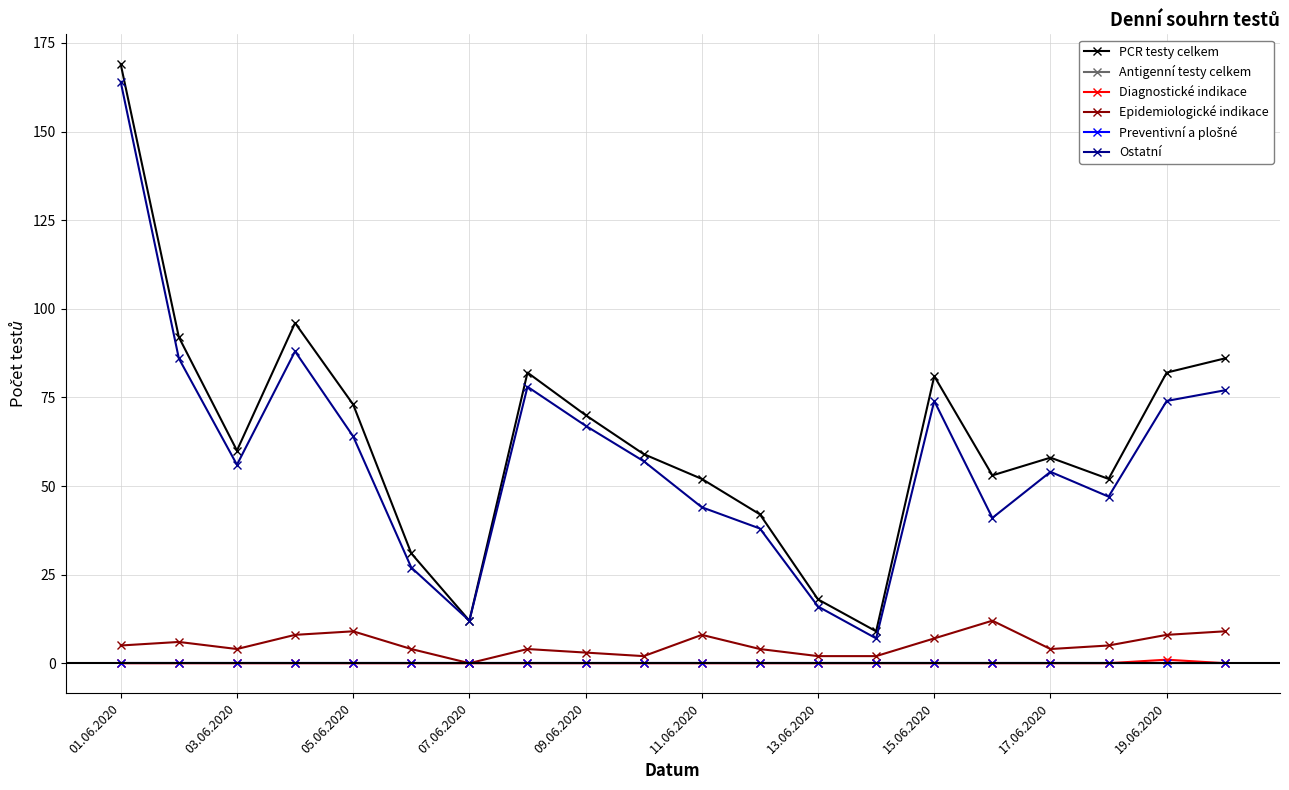

Is this an area chart (filled region under the line)?

No